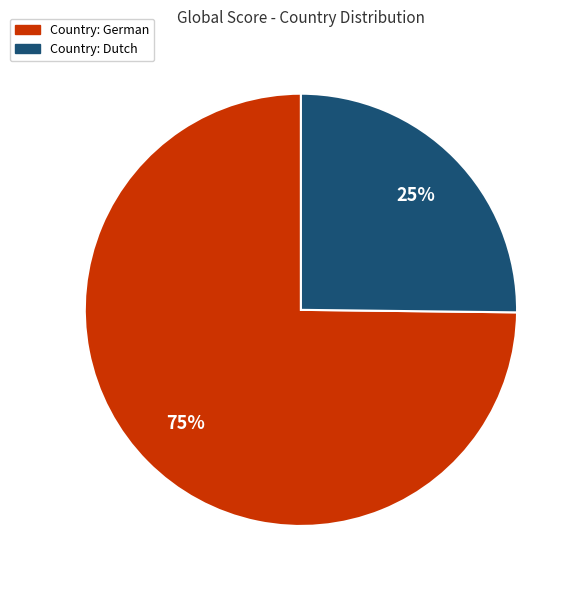

The Country: German slice represents 87% of the pie. True or false?

False